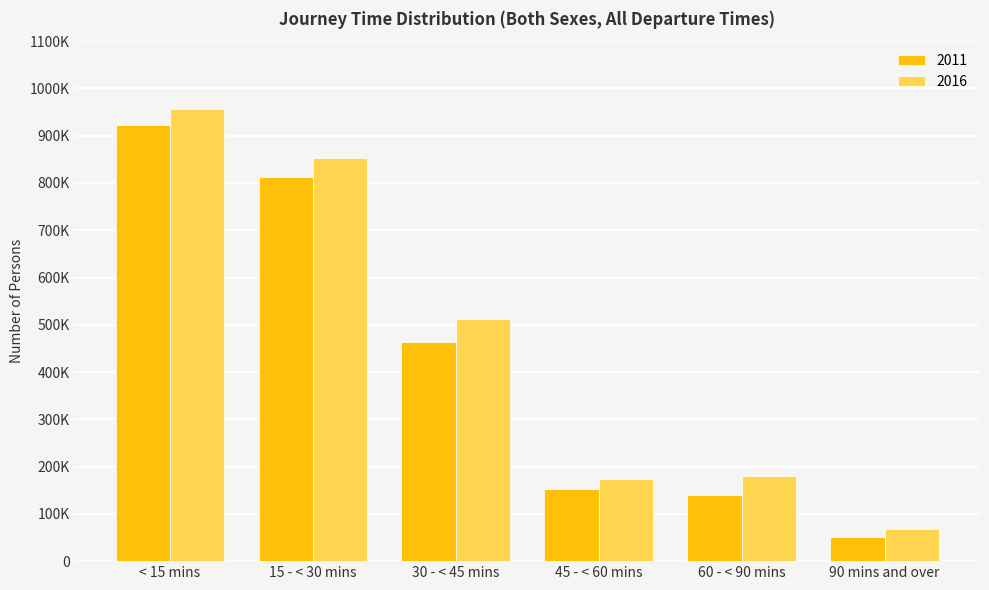

List the series in order of their overall mean, highest first.

2016, 2011